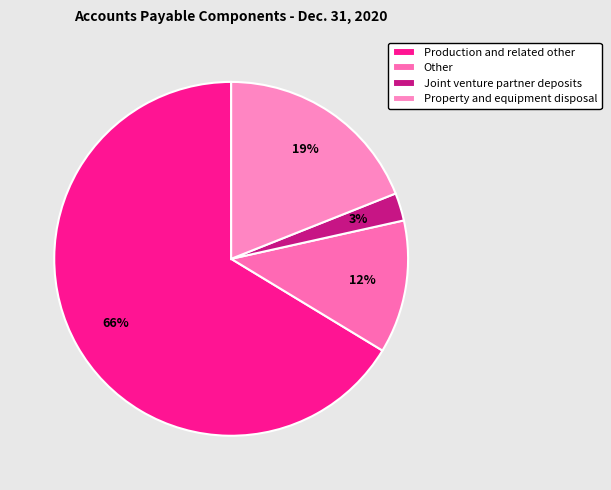

To the nearest percent, what percentage of the pie is Production and related other?

66%